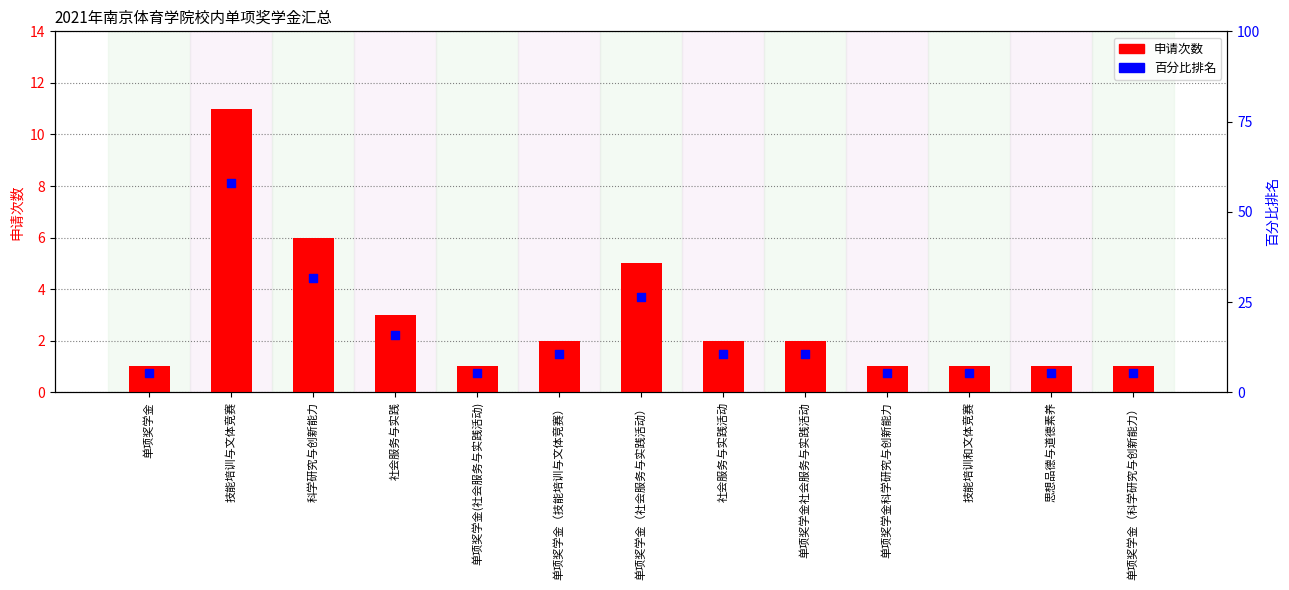

At which category is the sum across all series the highest?

技能培训与文体竞赛